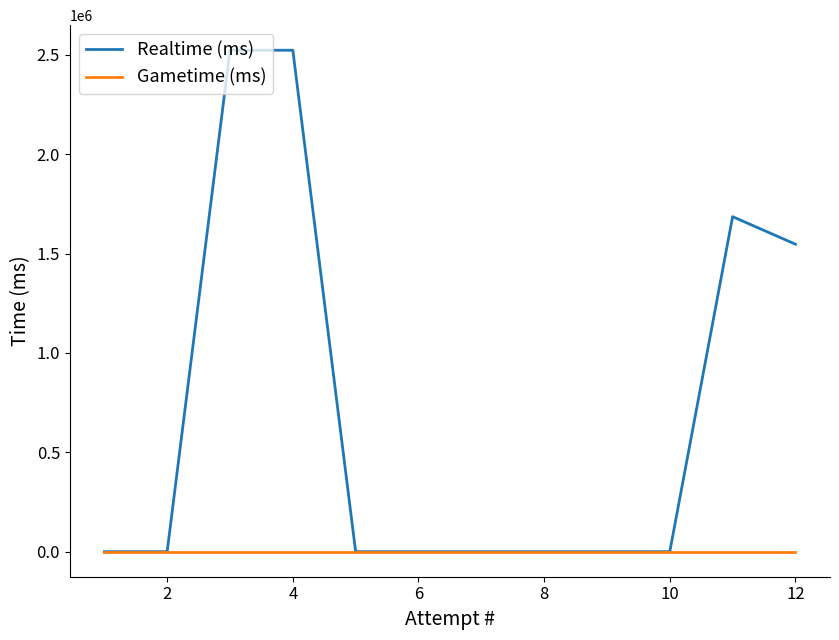

Which series has the largest range (max minus min)?

Realtime (ms)